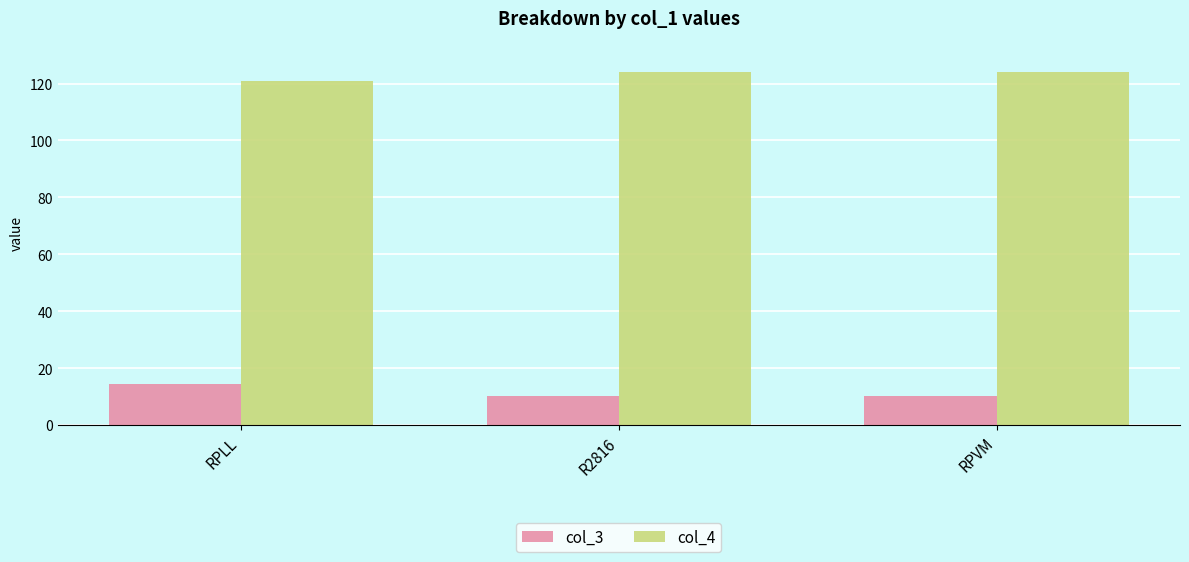

What is the value of the col_4 bar at the 1st from the left?

121.0